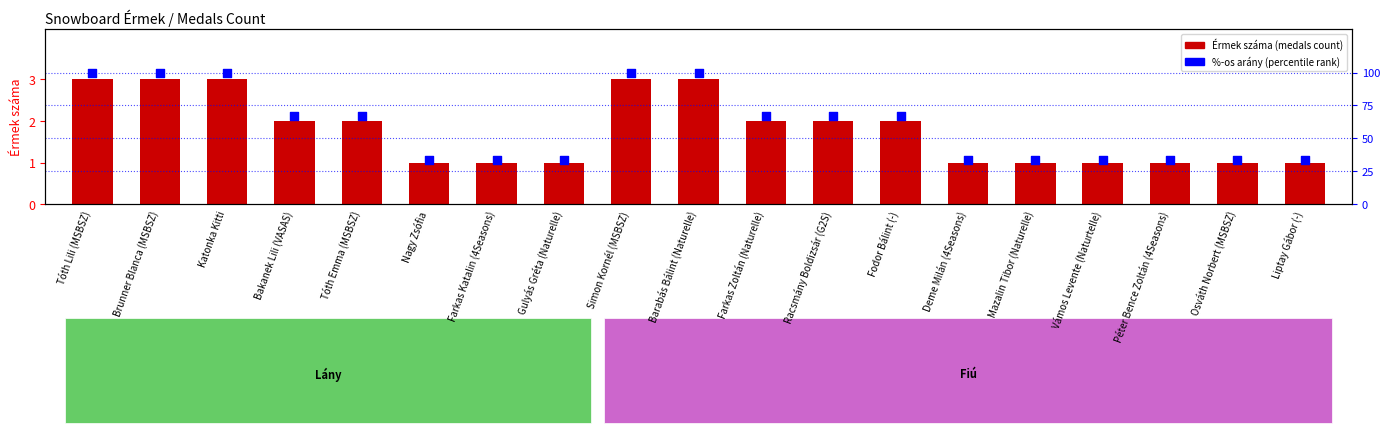

At which category is the sum across all series the highest?

Tóth Lili (MSBSZ)